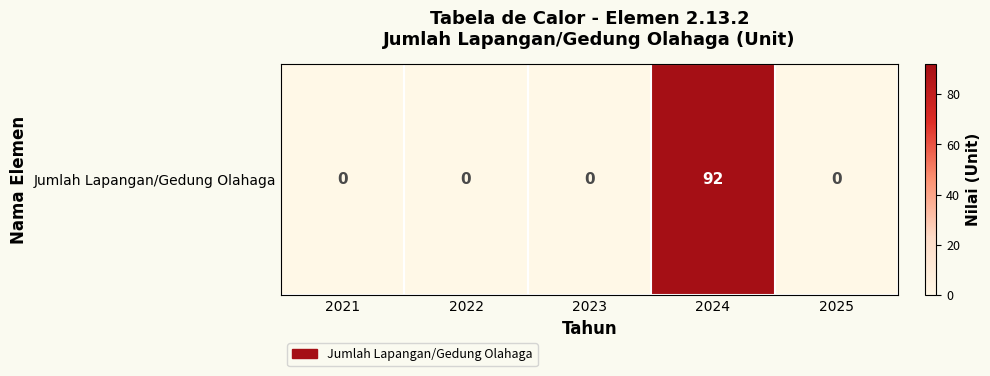

Reading left to right, extract all data points from this chart.

0	0	0	92	0